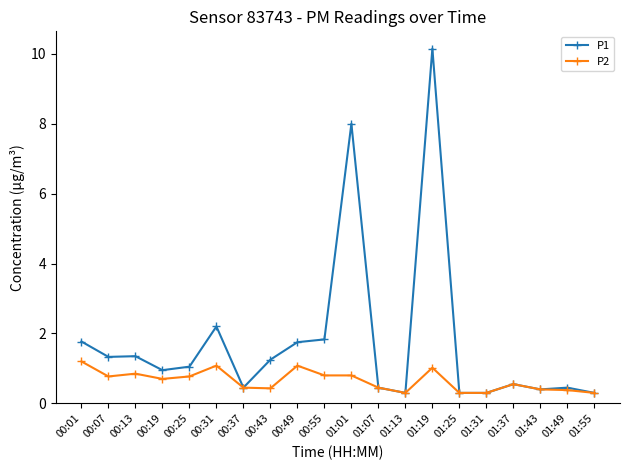

Rank the series by their average value, from lowest to highest.

P2, P1